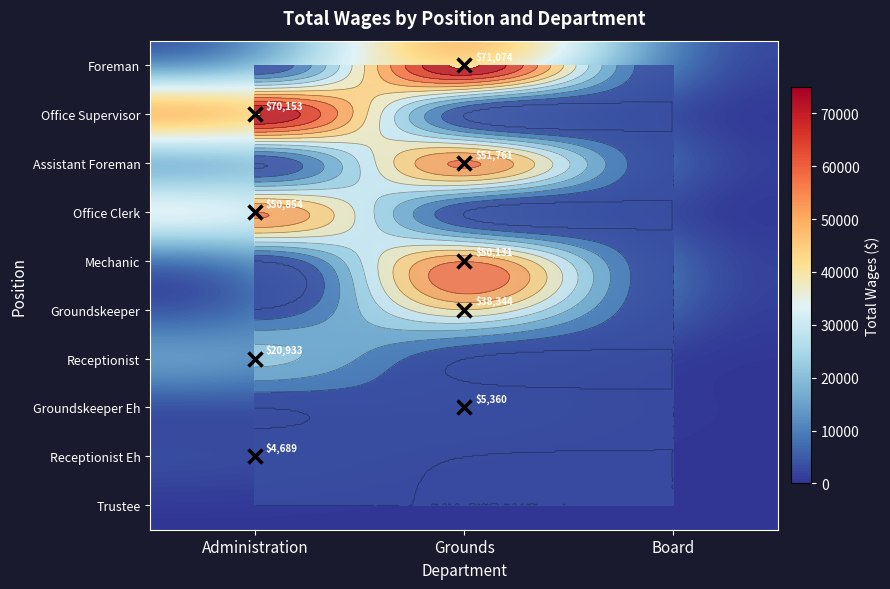

What is the difference between the highest and lowest values at Grounds?

71074